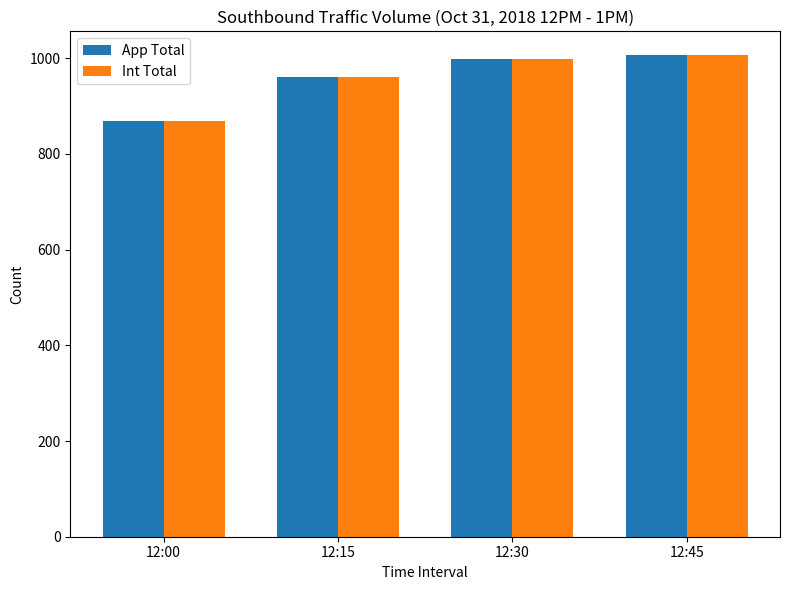

What is the average value of the App Total series?

958